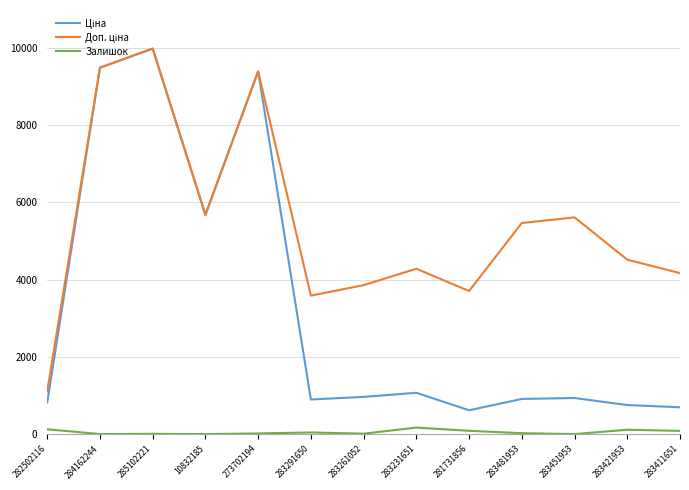

At which category is the sum across all series the highest?

285102221